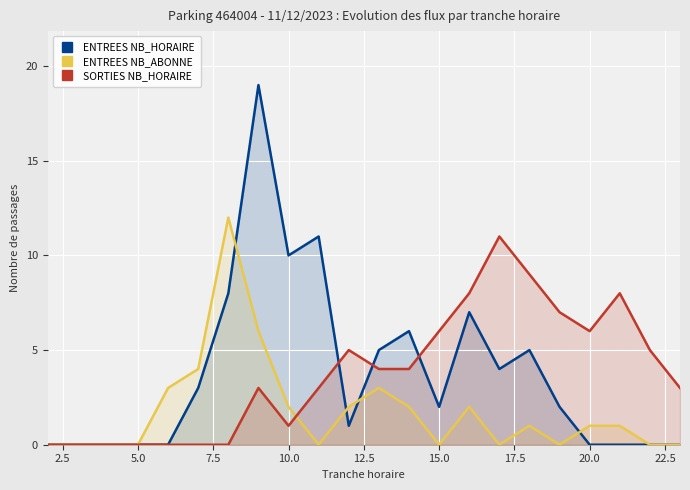

At 20.0, list the series in order from largest to smallest.

SORTIES NB_HORAIRE, ENTREES NB_ABONNE, ENTREES NB_HORAIRE